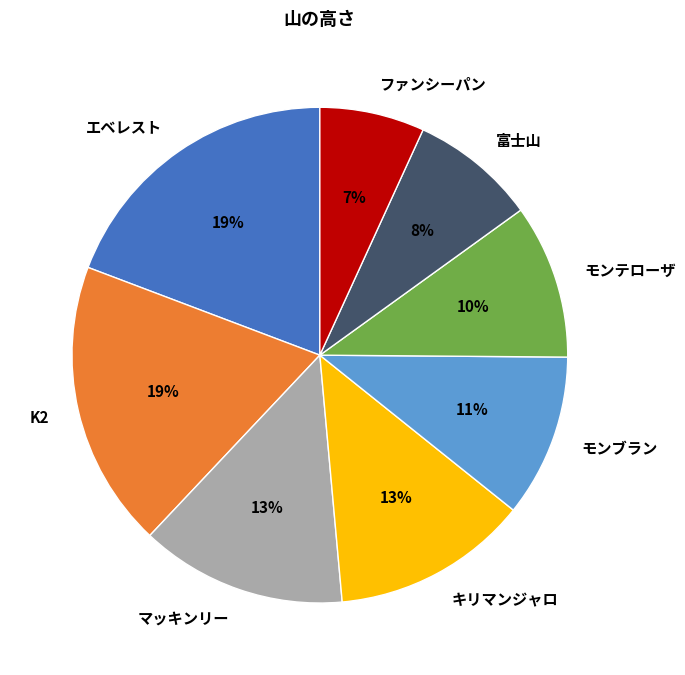

Which slice is the smallest?

ファンシーパン